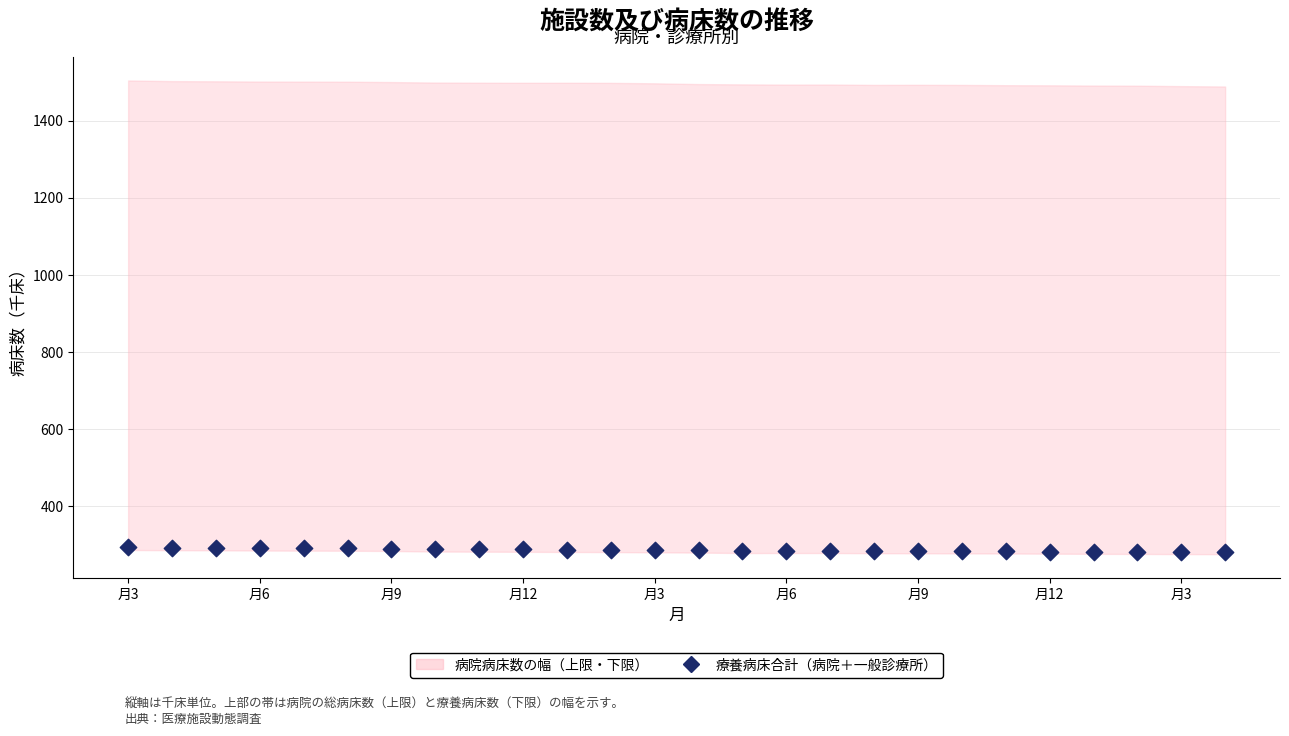

What is the range of Y values (max minus min)?

12.2